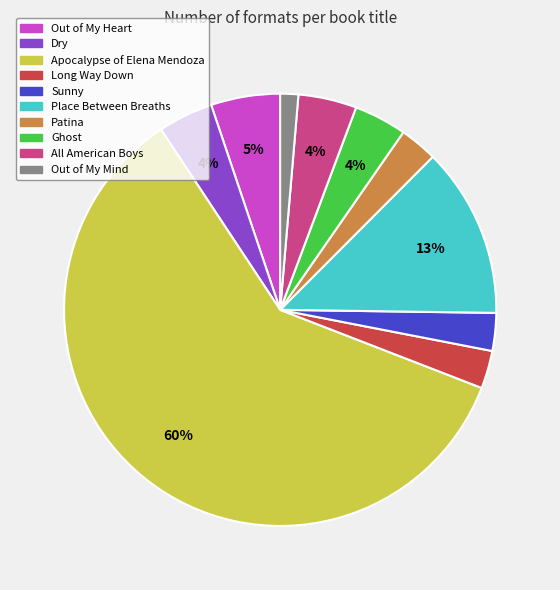

True or false: Ghost accounts for 4% of the total.

True